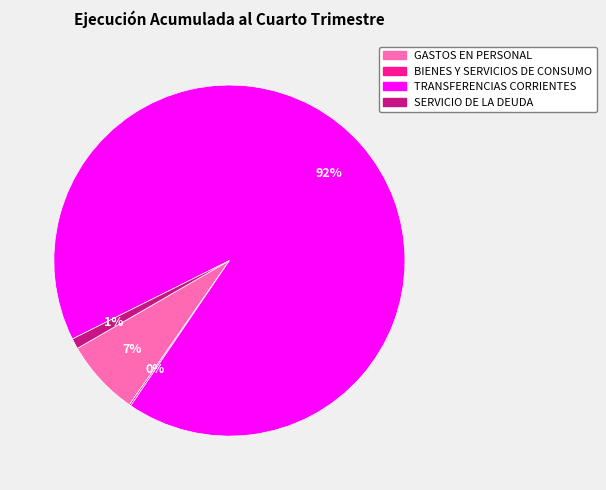

What is the ratio of the value at SERVICIO DE LA DEUDA to the value at GASTOS EN PERSONAL?

0.1